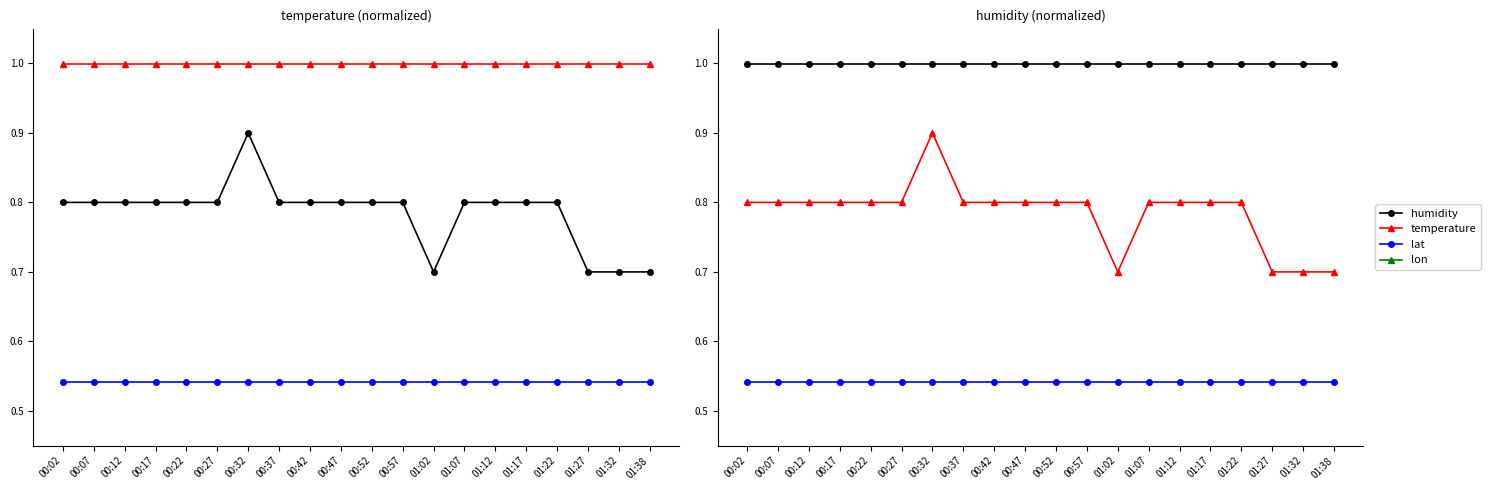

Reading left to right, list all the values displayed in this chart.

temperature: 00:02=0.8	00:07=0.8	00:12=0.8	00:17=0.8	00:22=0.8	00:27=0.8	00:32=0.9	00:37=0.8	00:42=0.8	00:47=0.8	00:52=0.8	00:57=0.8	01:02=0.7	01:07=0.8	01:12=0.8	01:17=0.8	01:22=0.8	01:27=0.7	01:32=0.7	01:38=0.7
humidity: 00:02=1.0	00:07=1.0	00:12=1.0	00:17=1.0	00:22=1.0	00:27=1.0	00:32=1.0	00:37=1.0	00:42=1.0	00:47=1.0	00:52=1.0	00:57=1.0	01:02=1.0	01:07=1.0	01:12=1.0	01:17=1.0	01:22=1.0	01:27=1.0	01:32=1.0	01:38=1.0
lat: 00:02=0.5	00:07=0.5	00:12=0.5	00:17=0.5	00:22=0.5	00:27=0.5	00:32=0.5	00:37=0.5	00:42=0.5	00:47=0.5	00:52=0.5	00:57=0.5	01:02=0.5	01:07=0.5	01:12=0.5	01:17=0.5	01:22=0.5	01:27=0.5	01:32=0.5	01:38=0.5
lon: 00:02=0.4	00:07=0.4	00:12=0.4	00:17=0.4	00:22=0.4	00:27=0.4	00:32=0.4	00:37=0.4	00:42=0.4	00:47=0.4	00:52=0.4	00:57=0.4	01:02=0.4	01:07=0.4	01:12=0.4	01:17=0.4	01:22=0.4	01:27=0.4	01:32=0.4	01:38=0.4